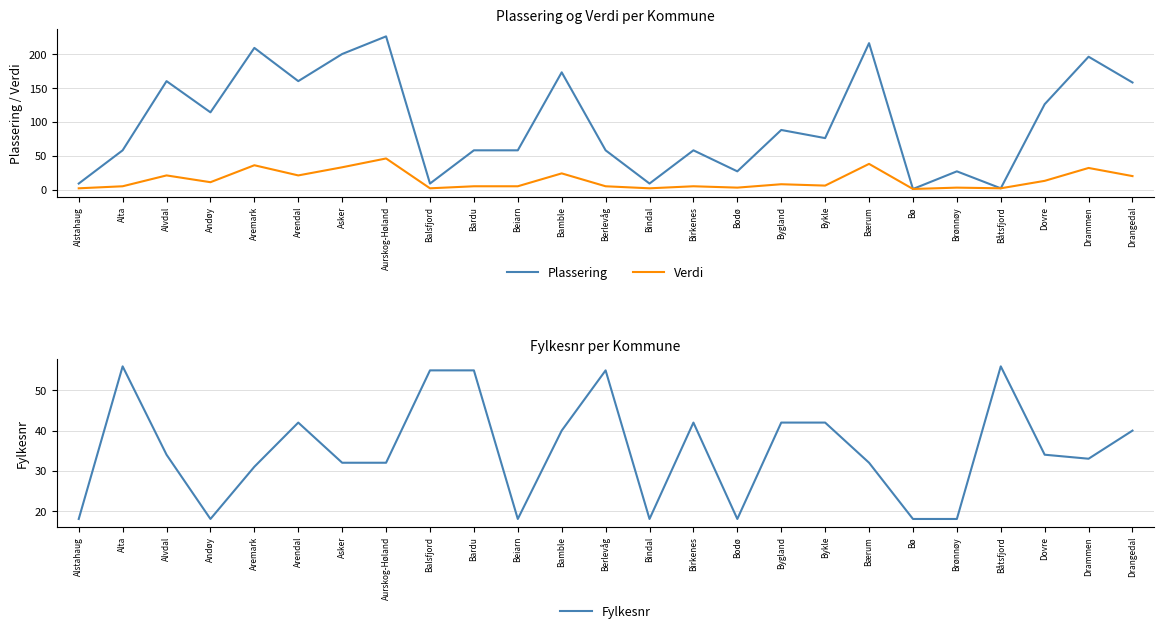

At which category does Fylkesnr reach its first local peak?

Alta